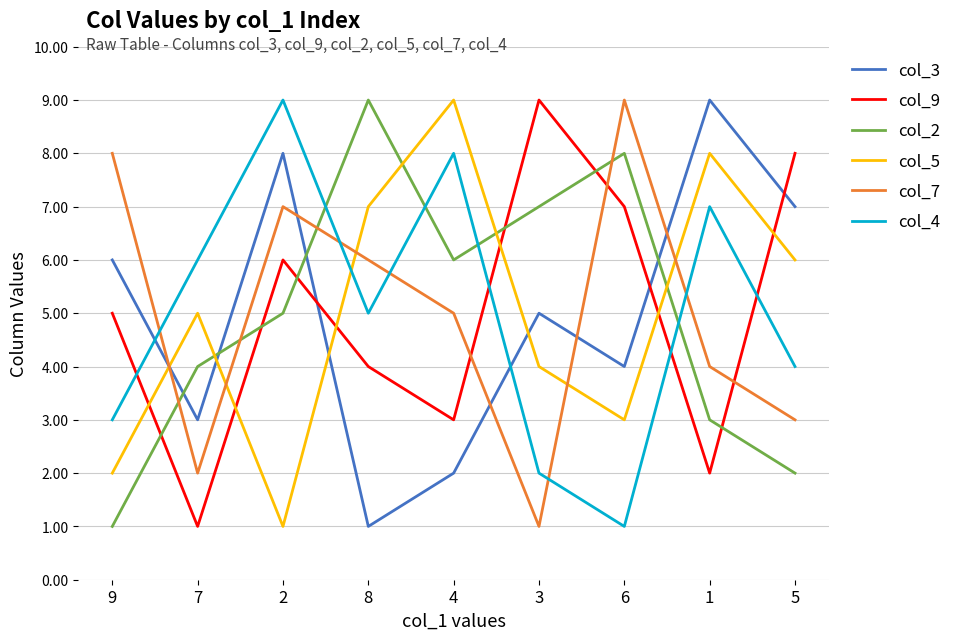

What are all the series names shown in the legend?

col_3, col_9, col_2, col_5, col_7, col_4